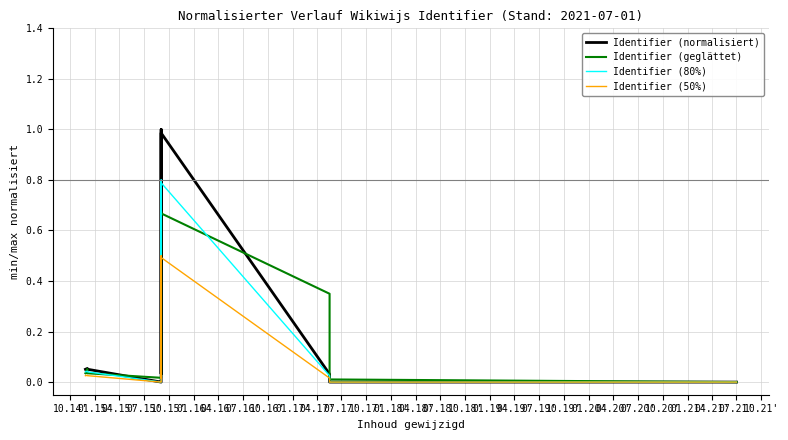

What is the sum of all Identifier (80%) values?

3.4